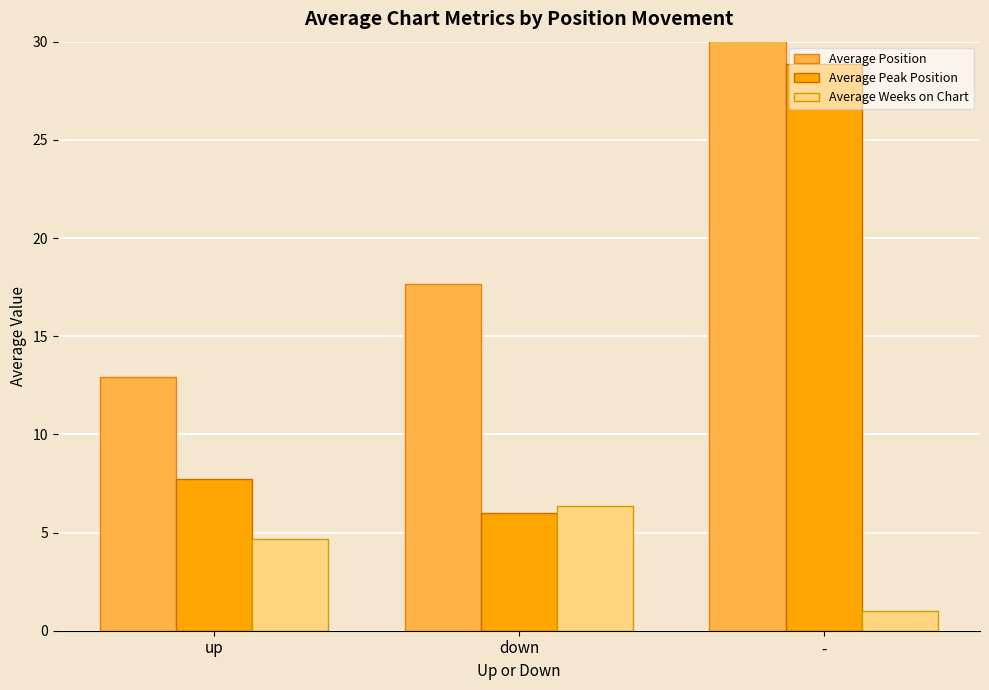

What is the label of the 2nd bar from the right?

down